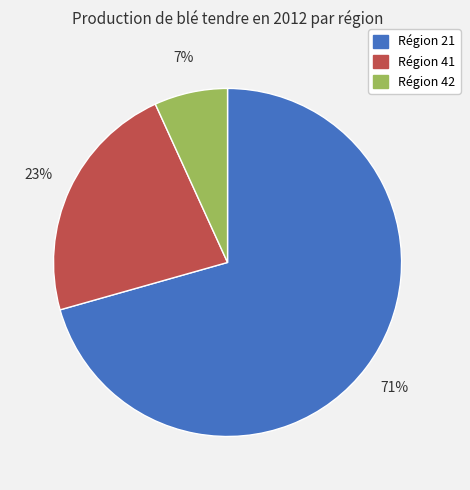

Is there a majority slice in this chart?

Yes